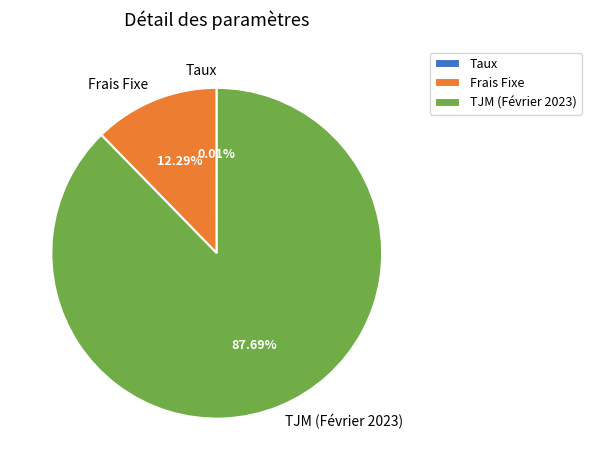

Which has a higher value, TJM (Février 2023) or Frais Fixe?

TJM (Février 2023)